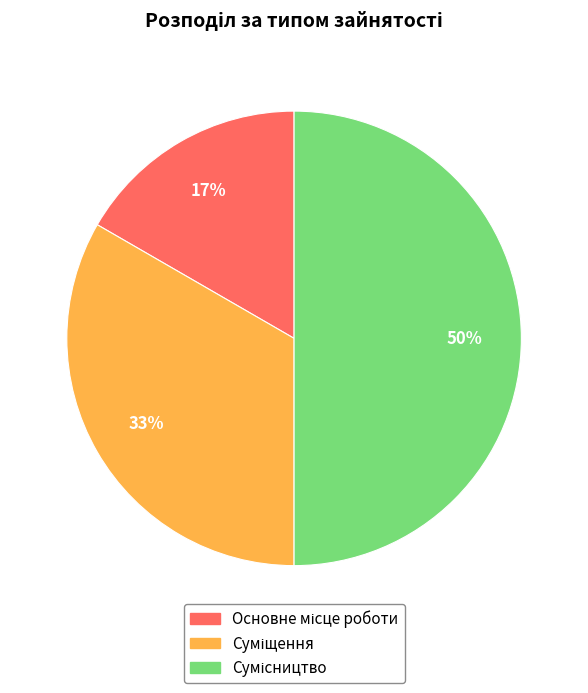

To the nearest percent, what is the difference between the largest and smallest slice percentages?

33%